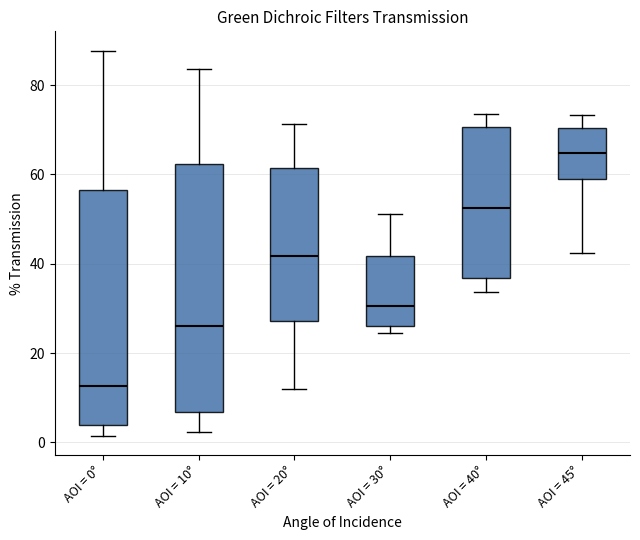

Which box has the lowest median line?

AOI = 0°